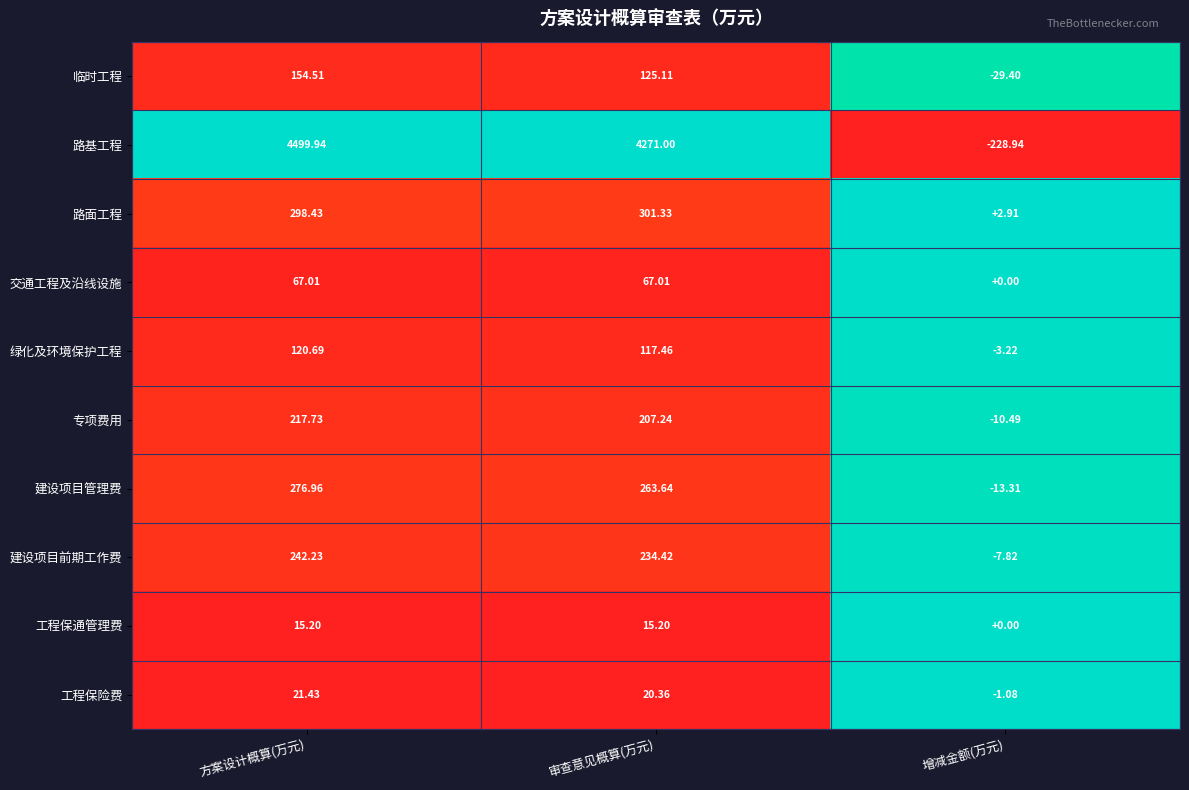

At how many categories does at least one series exceed 0?

3